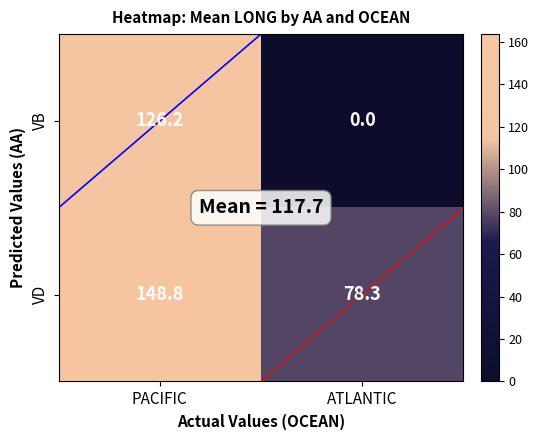

What is the sum of the VB values at ATLANTIC and PACIFIC?

126.2